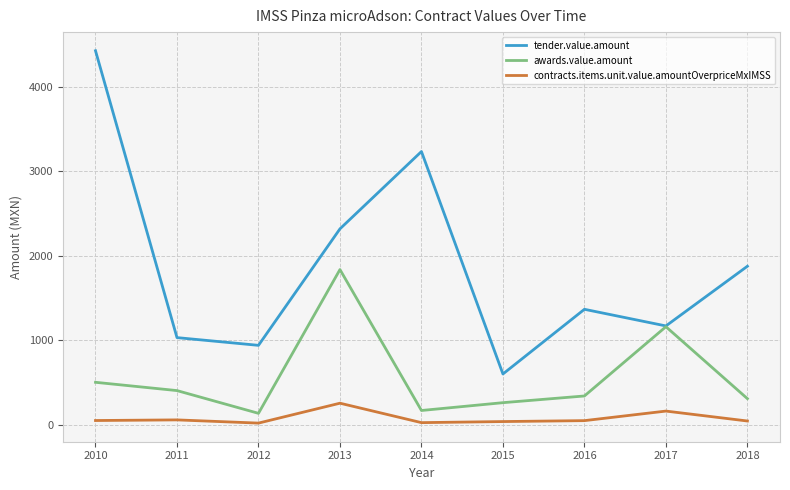

Which category has the highest value in the tender.value.amount series?

2010